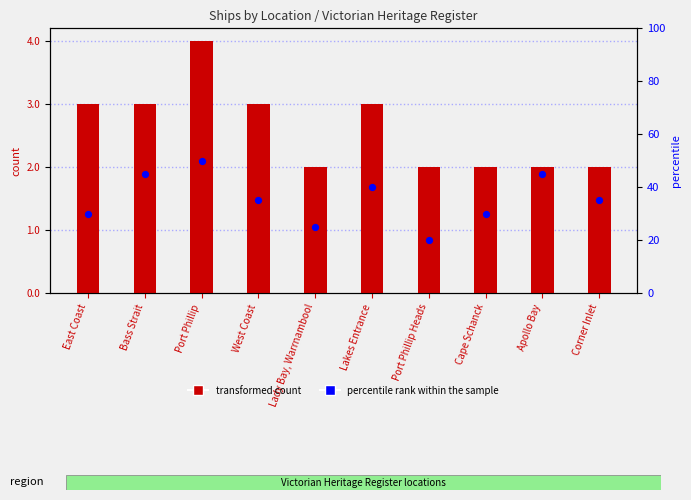

At which category is the sum across all series the highest?

Port Phillip